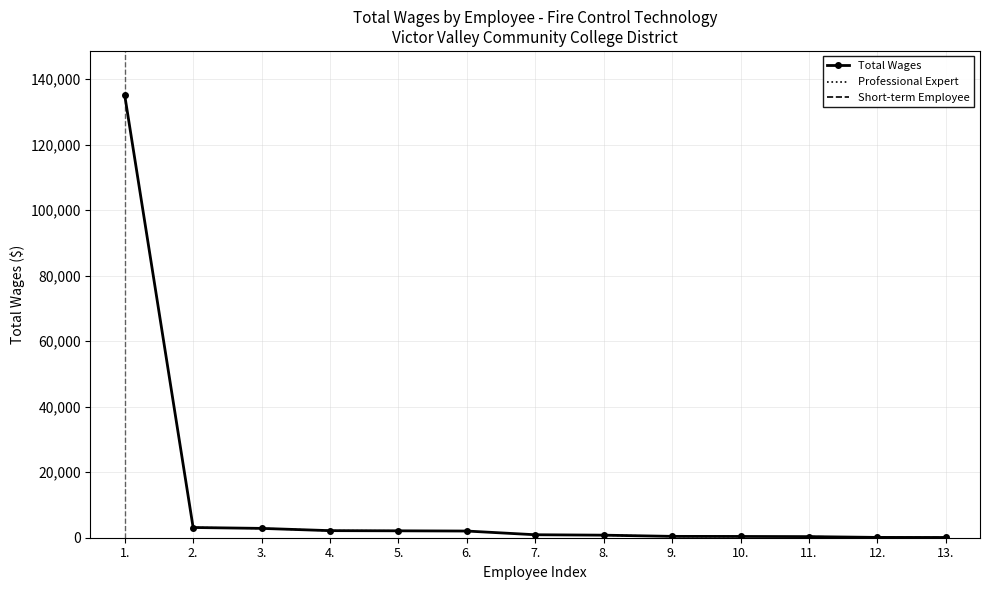

What is the difference between the Professional Expert values at 3. and 10.?

2460.0